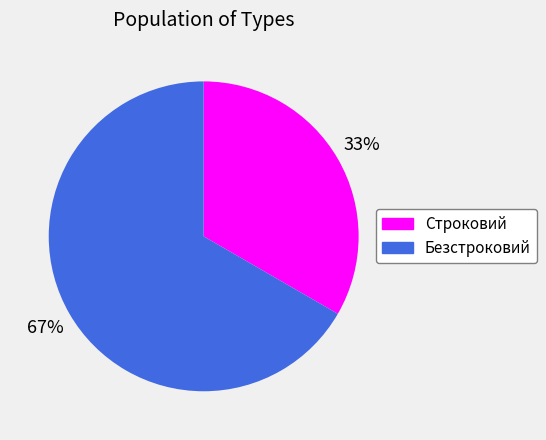

Rank the categories by value from lowest to highest.

Строковий, Безстроковий